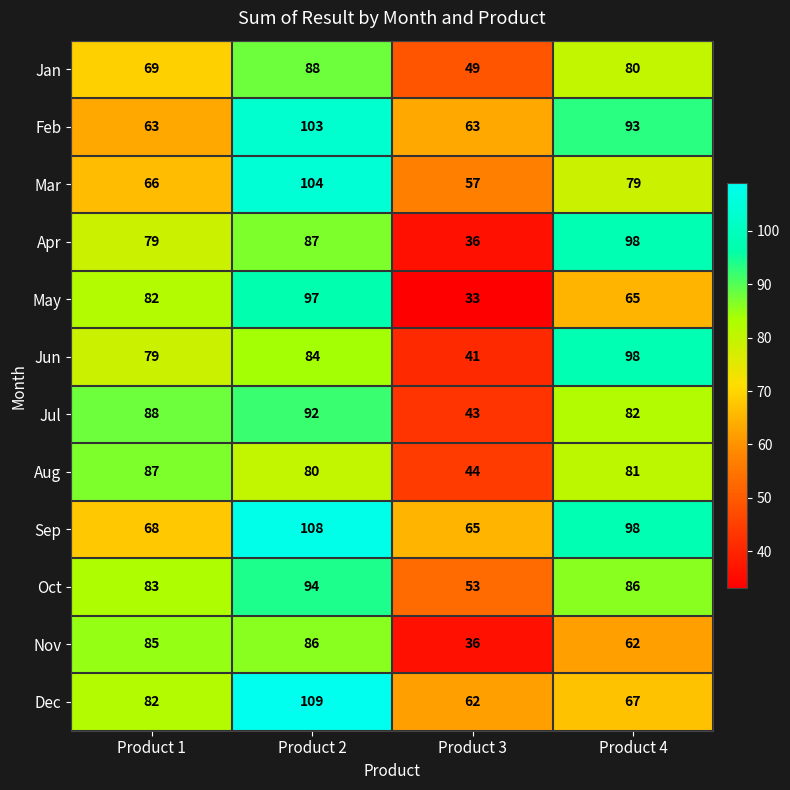

Which series has the largest total across all categories?

Sep